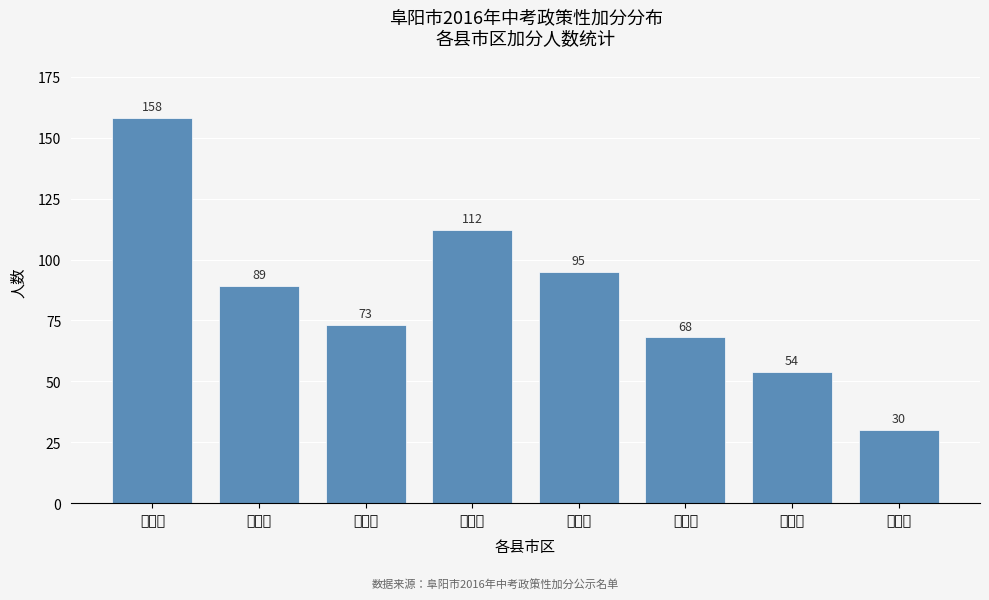

Reading left to right, what are all the values shown in this chart?

颍州区=158	颍东区=89	颍泉区=73	临泉县=112	太和县=95	阜南县=68	颍上县=54	界首市=30